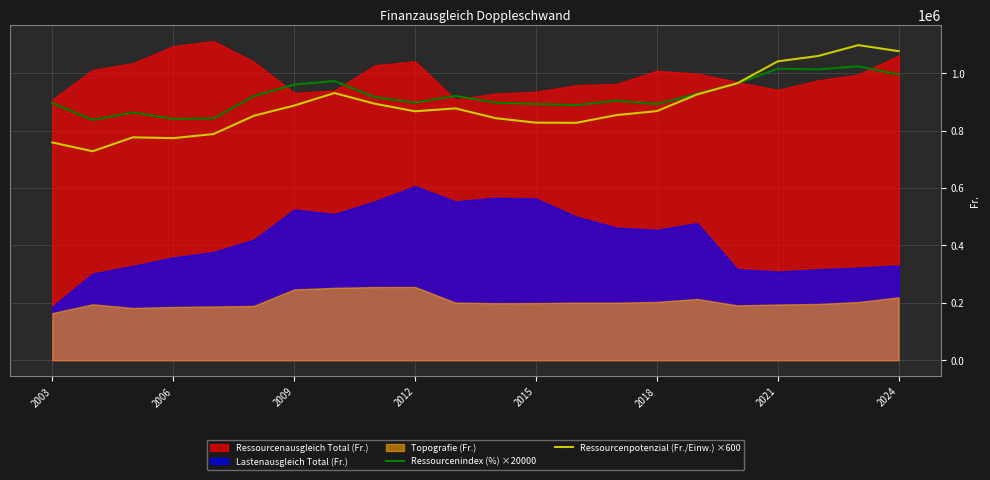

What is the maximum value for Ressourcenpotenzial (Fr./Einw.) ×600?

1097400.0